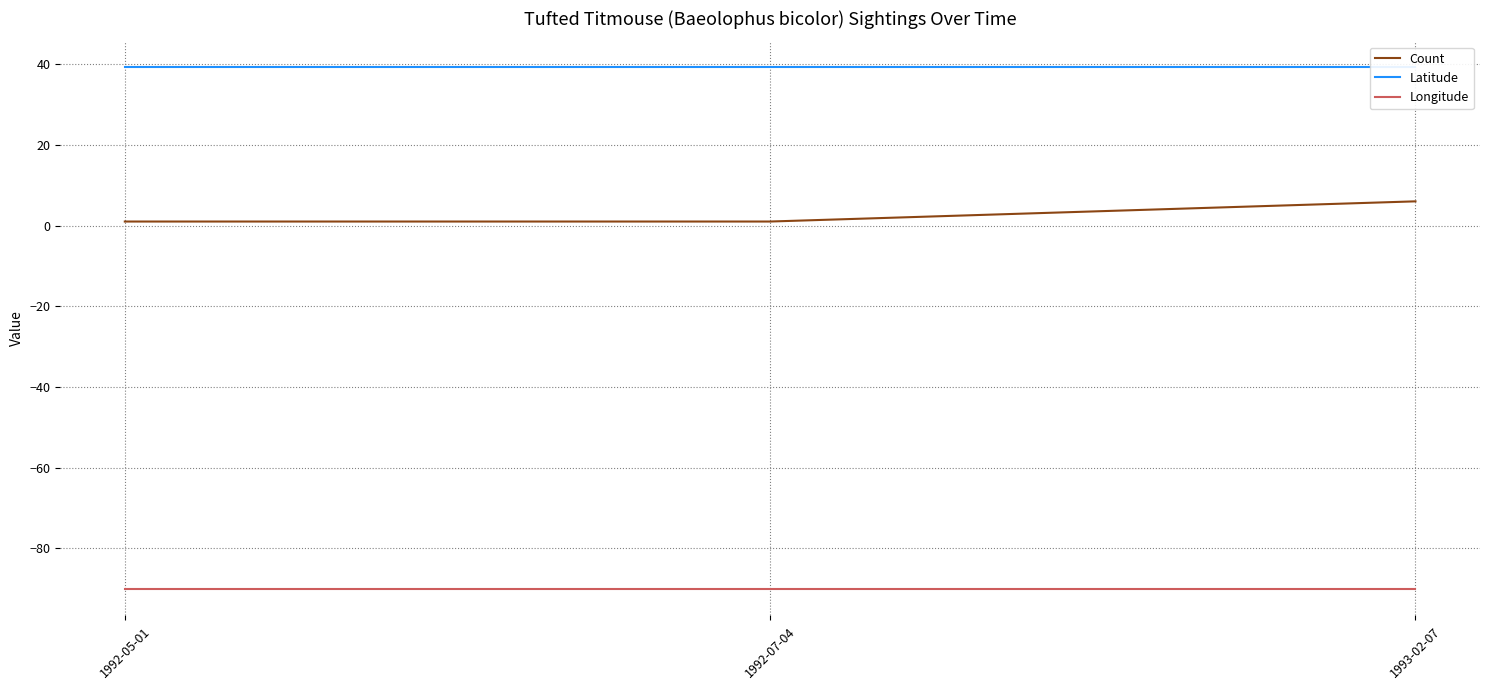

How many lines are shown in the chart?

3